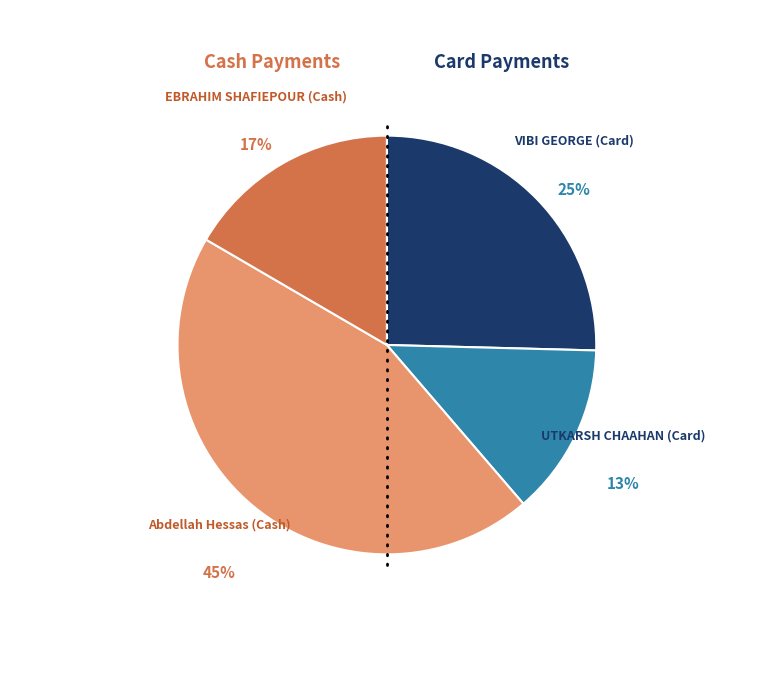

Is there a majority slice in this chart?

No